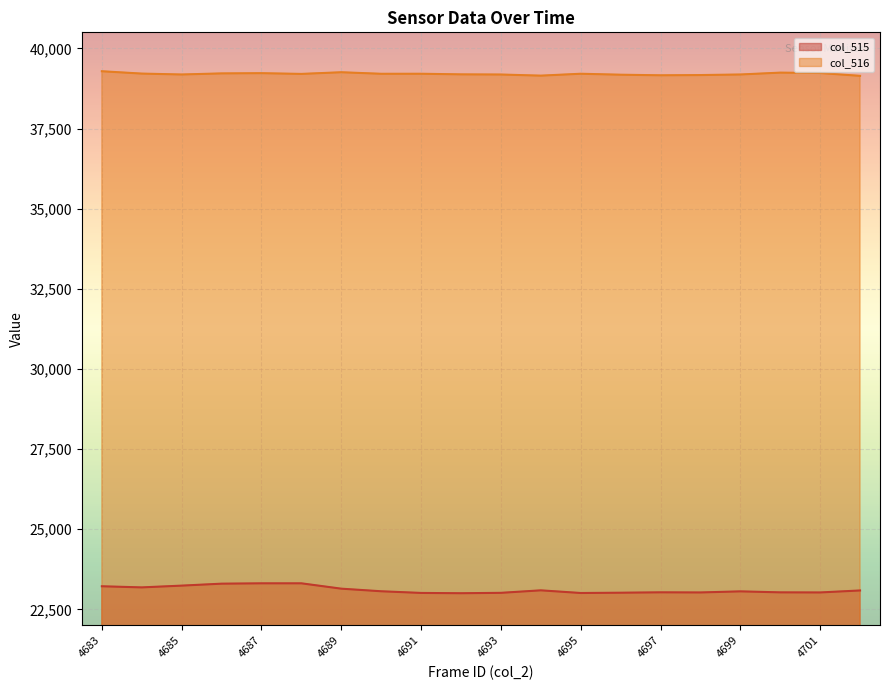

Rank the categories by col_515 value from lowest to highest.

4692, 4695, 4691, 4693, 4696, 4698, 4701, 4700, 4697, 4699, 4690, 4702, 4694, 4689, 4684, 4683, 4685, 4686, 4687, 4688